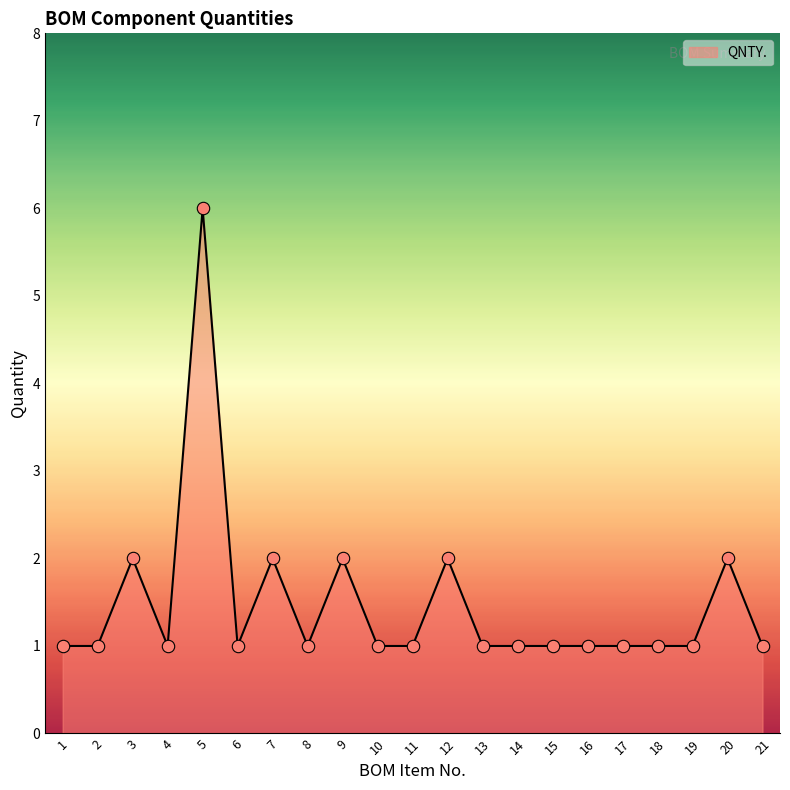

Approximately how many times larger is the value at 5 compared to 10?

6.0